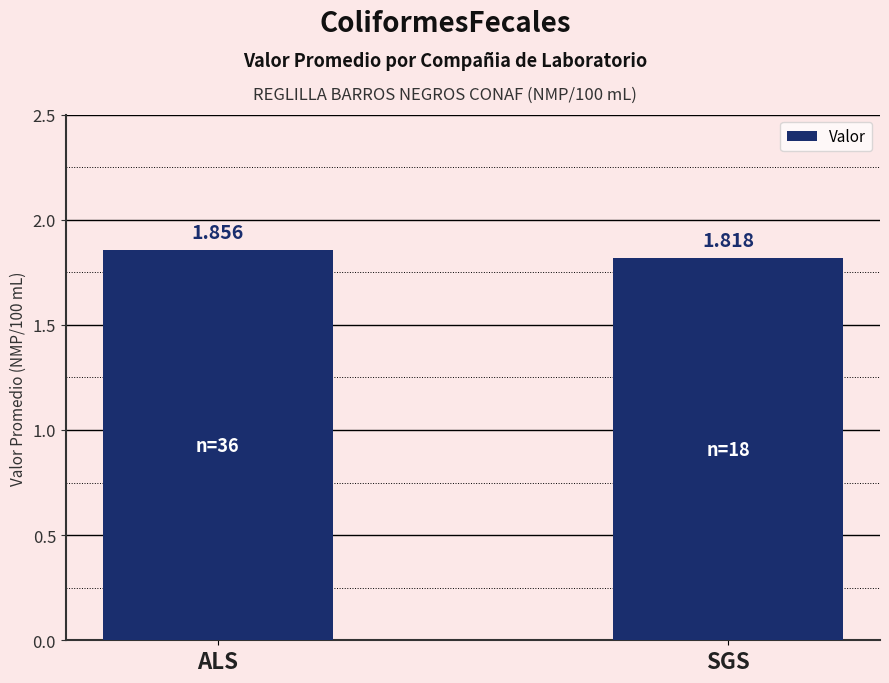

What is the label of the 2nd bar from the right?

ALS